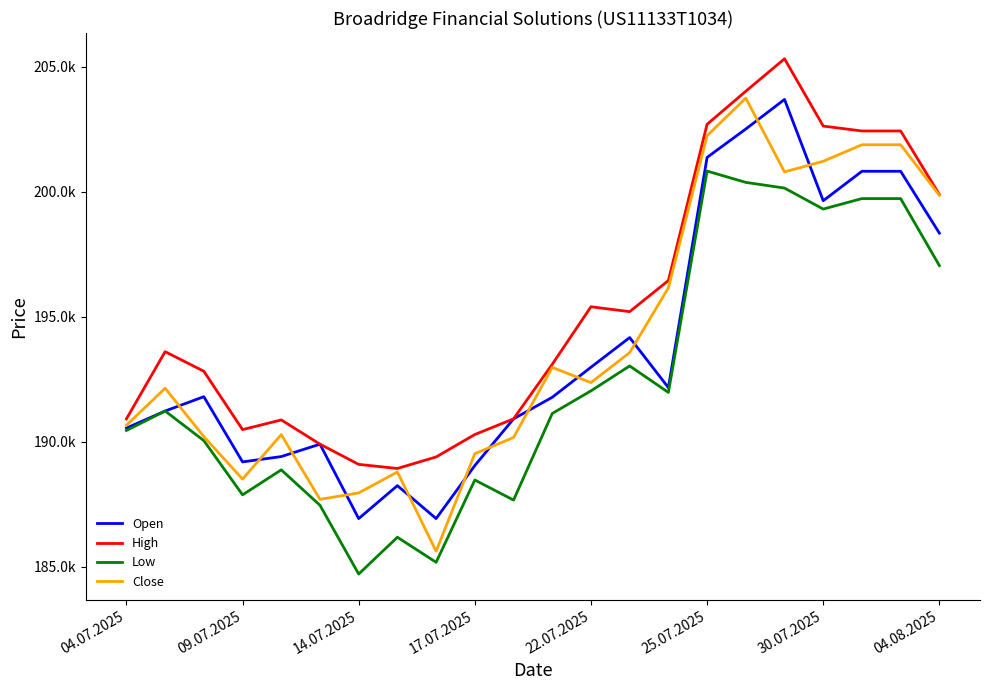

Is this an area chart (filled region under the line)?

No